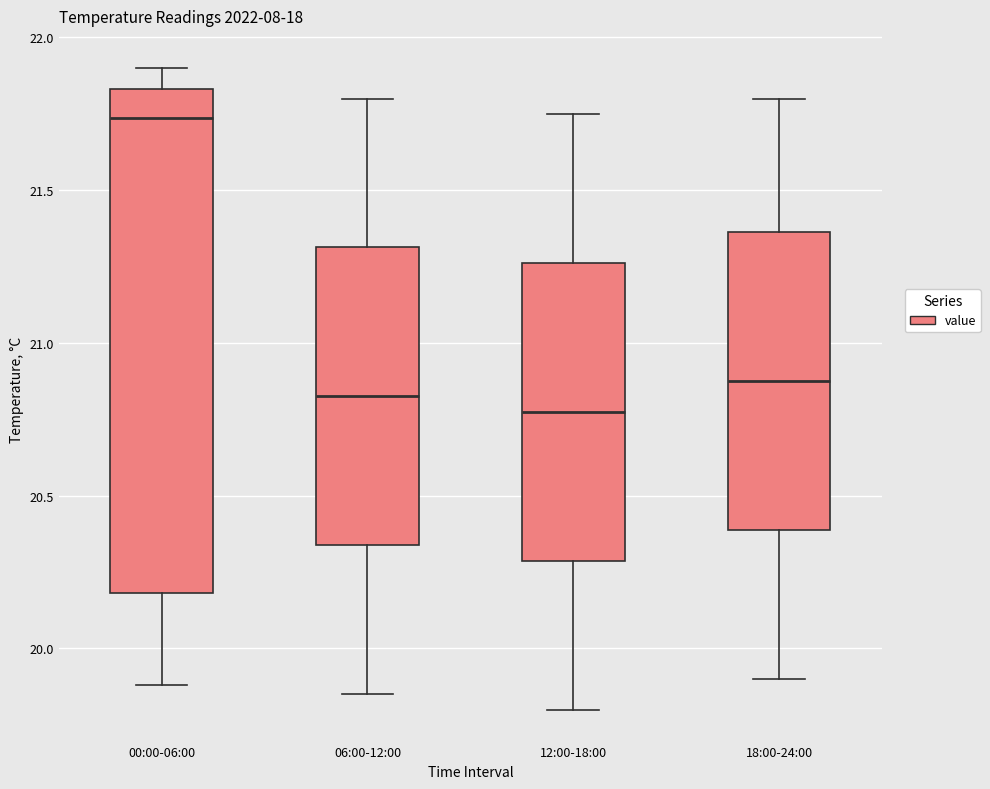

Which box's median line is the highest?

00:00-06:00